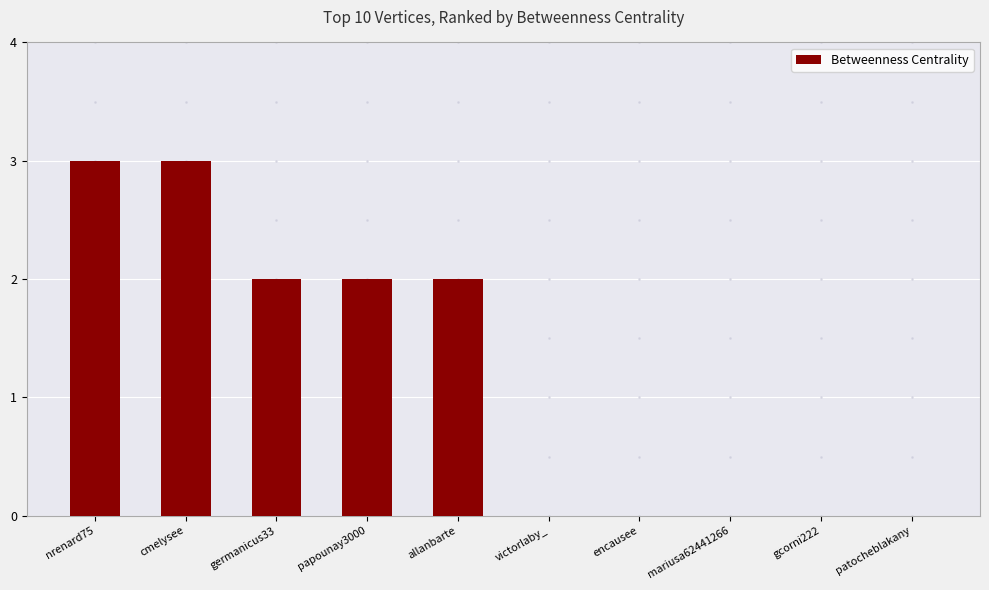

Does the chart contain stacked bars?

No